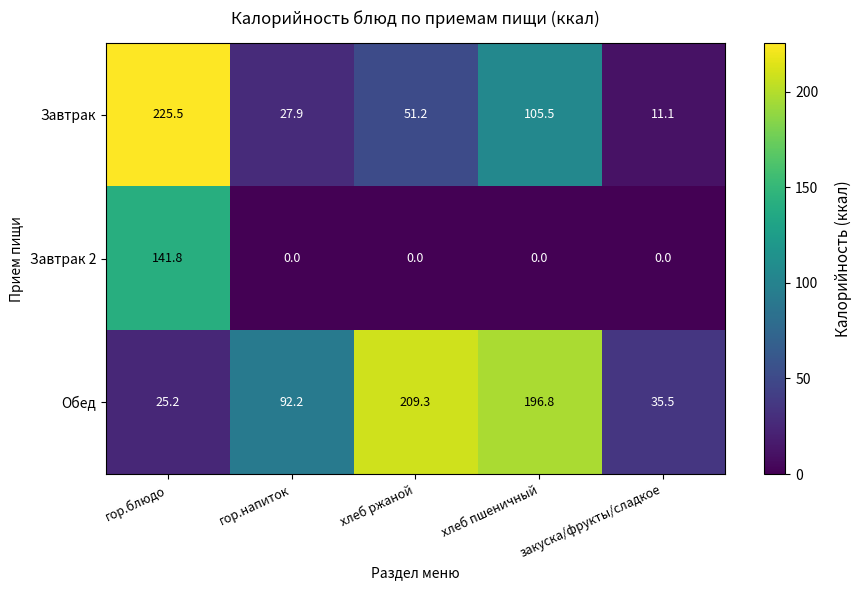

At which category does the chart reach its peak across all series?

гор.блюдо